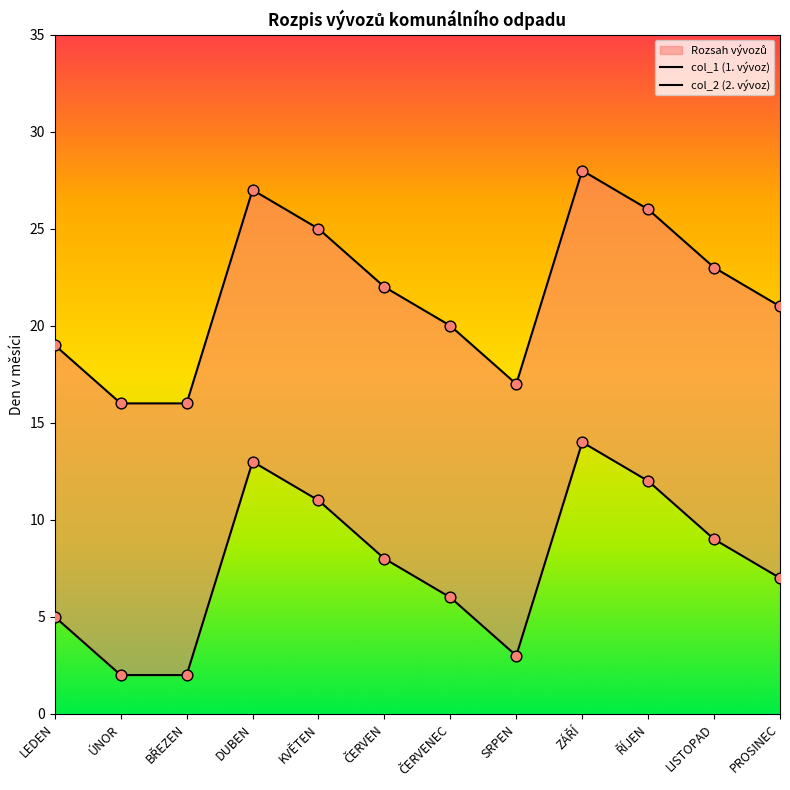

Which series contains the lowest Y value?

col_1 (1. vývoz)